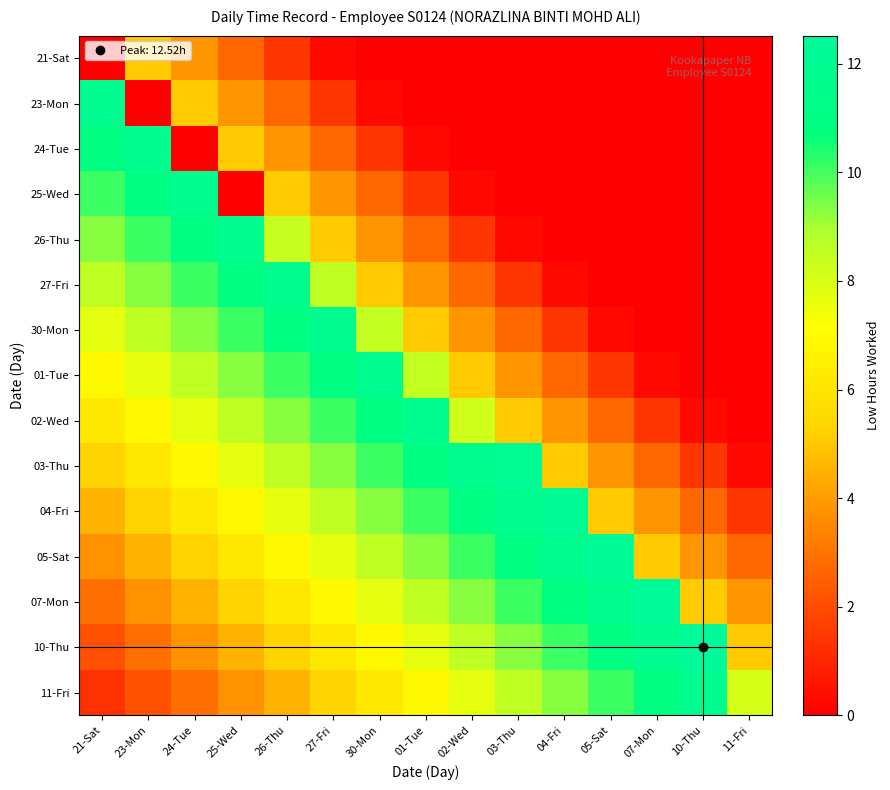

Reading left to right, extract all data points from this chart.

21-Sat: 21-Sat=0.0	23-Mon=5.1	24-Tue=3.9	25-Wed=2.7	26-Thu=1.5	27-Fri=0.3	30-Mon=0.0	01-Tue=0.0	02-Wed=0.0	03-Thu=0.0	04-Fri=0.0	05-Sat=0.0	07-Mon=0.0	10-Thu=0.0	11-Fri=0.0
23-Mon: 21-Sat=11.7	23-Mon=0.0	24-Tue=5.1	25-Wed=3.9	26-Thu=2.7	27-Fri=1.5	30-Mon=0.3	01-Tue=0.0	02-Wed=0.0	03-Thu=0.0	04-Fri=0.0	05-Sat=0.0	07-Mon=0.0	10-Thu=0.0	11-Fri=0.0
24-Tue: 21-Sat=10.9	23-Mon=11.7	24-Tue=0.0	25-Wed=5.1	26-Thu=3.9	27-Fri=2.7	30-Mon=1.5	01-Tue=0.3	02-Wed=0.0	03-Thu=0.0	04-Fri=0.0	05-Sat=0.0	07-Mon=0.0	10-Thu=0.0	11-Fri=0.0
25-Wed: 21-Sat=10.1	23-Mon=10.9	24-Tue=11.7	25-Wed=0.0	26-Thu=5.1	27-Fri=3.9	30-Mon=2.7	01-Tue=1.5	02-Wed=0.3	03-Thu=0.0	04-Fri=0.0	05-Sat=0.0	07-Mon=0.0	10-Thu=0.0	11-Fri=0.0
26-Thu: 21-Sat=9.3	23-Mon=10.1	24-Tue=10.9	25-Wed=11.7	26-Thu=8.4	27-Fri=5.1	30-Mon=3.9	01-Tue=2.7	02-Wed=1.5	03-Thu=0.3	04-Fri=0.0	05-Sat=0.0	07-Mon=0.0	10-Thu=0.0	11-Fri=0.0
27-Fri: 21-Sat=8.5	23-Mon=9.3	24-Tue=10.1	25-Wed=10.9	26-Thu=11.7	27-Fri=8.5	30-Mon=5.1	01-Tue=3.9	02-Wed=2.7	03-Thu=1.5	04-Fri=0.3	05-Sat=0.0	07-Mon=0.0	10-Thu=0.0	11-Fri=0.0
30-Mon: 21-Sat=7.7	23-Mon=8.5	24-Tue=9.3	25-Wed=10.1	26-Thu=10.9	27-Fri=11.7	30-Mon=8.4	01-Tue=5.1	02-Wed=3.9	03-Thu=2.7	04-Fri=1.5	05-Sat=0.3	07-Mon=0.0	10-Thu=0.0	11-Fri=0.0
01-Tue: 21-Sat=6.9	23-Mon=7.7	24-Tue=8.5	25-Wed=9.3	26-Thu=10.1	27-Fri=10.9	30-Mon=11.7	01-Tue=8.4	02-Wed=5.1	03-Thu=3.9	04-Fri=2.7	05-Sat=1.5	07-Mon=0.3	10-Thu=0.0	11-Fri=0.0
02-Wed: 21-Sat=6.1	23-Mon=6.9	24-Tue=7.7	25-Wed=8.5	26-Thu=9.3	27-Fri=10.1	30-Mon=10.9	01-Tue=11.7	02-Wed=8.2	03-Thu=5.1	04-Fri=3.9	05-Sat=2.7	07-Mon=1.5	10-Thu=0.3	11-Fri=0.0
03-Thu: 21-Sat=5.3	23-Mon=6.1	24-Tue=6.9	25-Wed=7.7	26-Thu=8.5	27-Fri=9.3	30-Mon=10.1	01-Tue=10.9	02-Wed=11.7	03-Thu=12.1	04-Fri=5.1	05-Sat=3.9	07-Mon=2.7	10-Thu=1.5	11-Fri=0.3
04-Fri: 21-Sat=4.5	23-Mon=5.3	24-Tue=6.1	25-Wed=6.9	26-Thu=7.7	27-Fri=8.5	30-Mon=9.3	01-Tue=10.1	02-Wed=10.9	03-Thu=11.7	04-Fri=12.2	05-Sat=5.1	07-Mon=3.9	10-Thu=2.7	11-Fri=1.5
05-Sat: 21-Sat=3.7	23-Mon=4.5	24-Tue=5.3	25-Wed=6.1	26-Thu=6.9	27-Fri=7.7	30-Mon=8.5	01-Tue=9.3	02-Wed=10.1	03-Thu=10.9	04-Fri=11.7	05-Sat=12.4	07-Mon=5.1	10-Thu=3.9	11-Fri=2.7
07-Mon: 21-Sat=2.9	23-Mon=3.7	24-Tue=4.5	25-Wed=5.3	26-Thu=6.1	27-Fri=6.9	30-Mon=7.7	01-Tue=8.5	02-Wed=9.3	03-Thu=10.1	04-Fri=10.9	05-Sat=11.7	07-Mon=12.5	10-Thu=5.1	11-Fri=3.9
10-Thu: 21-Sat=2.1	23-Mon=2.9	24-Tue=3.7	25-Wed=4.5	26-Thu=5.3	27-Fri=6.1	30-Mon=6.9	01-Tue=7.7	02-Wed=8.5	03-Thu=9.3	04-Fri=10.1	05-Sat=10.9	07-Mon=11.7	10-Thu=12.5	11-Fri=5.1
11-Fri: 21-Sat=1.3	23-Mon=2.1	24-Tue=2.9	25-Wed=3.7	26-Thu=4.5	27-Fri=5.3	30-Mon=6.1	01-Tue=6.9	02-Wed=7.7	03-Thu=8.5	04-Fri=9.3	05-Sat=10.1	07-Mon=10.9	10-Thu=11.7	11-Fri=8.1